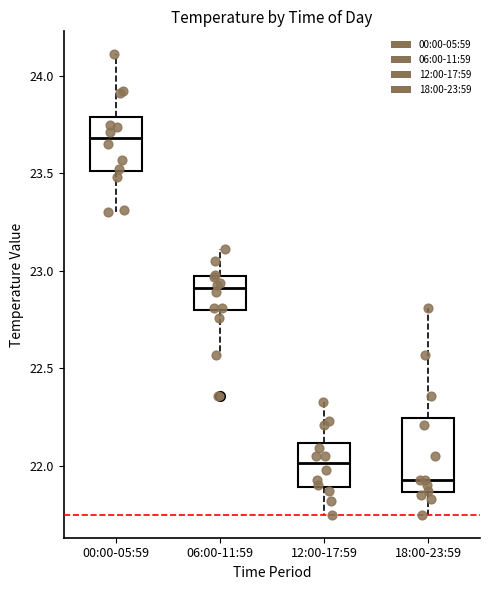

Reading left to right, transcribe this box plot: for each box, give where its median line is, the range the box spans, and where its two whiskers end, as read against the y-axis. The values are not printed on the chart, so give them approximately, as read against the axis.

00:00-05:59: median 23.70, box 23.50 to 23.80, whiskers 23.30 to 24.10
06:00-11:59: median 22.90, box 22.80 to 22.95, whiskers 22.55 to 23.10
12:00-17:59: median 22.00, box 21.90 to 22.10, whiskers 21.75 to 22.35
18:00-23:59: median 21.95, box 21.85 to 22.25, whiskers 21.75 to 22.80